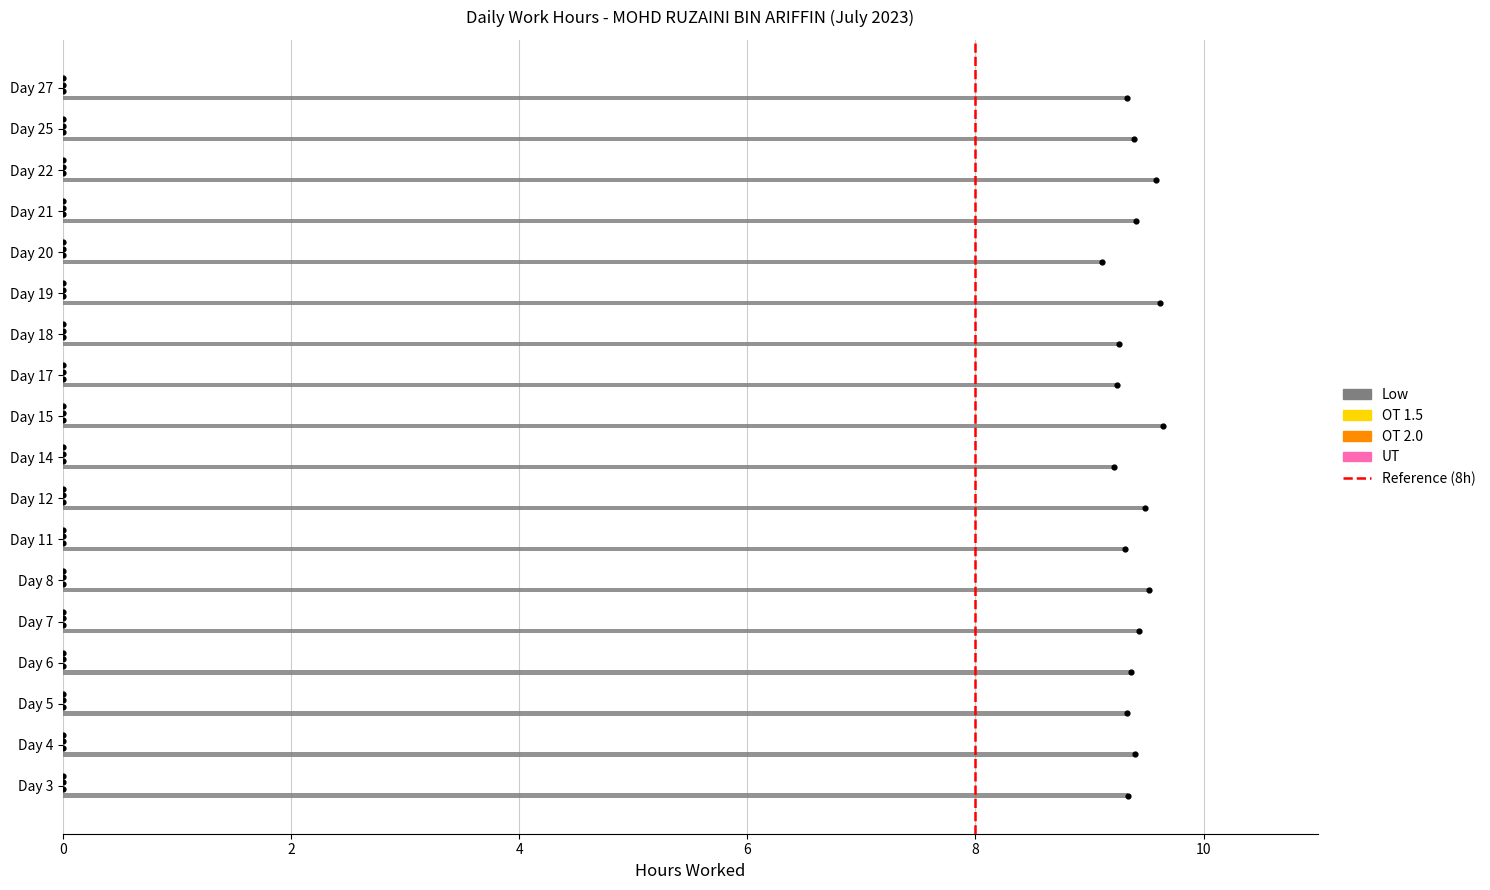

What are all the series names shown in the legend?

Low, OT 1.5, OT 2.0, UT